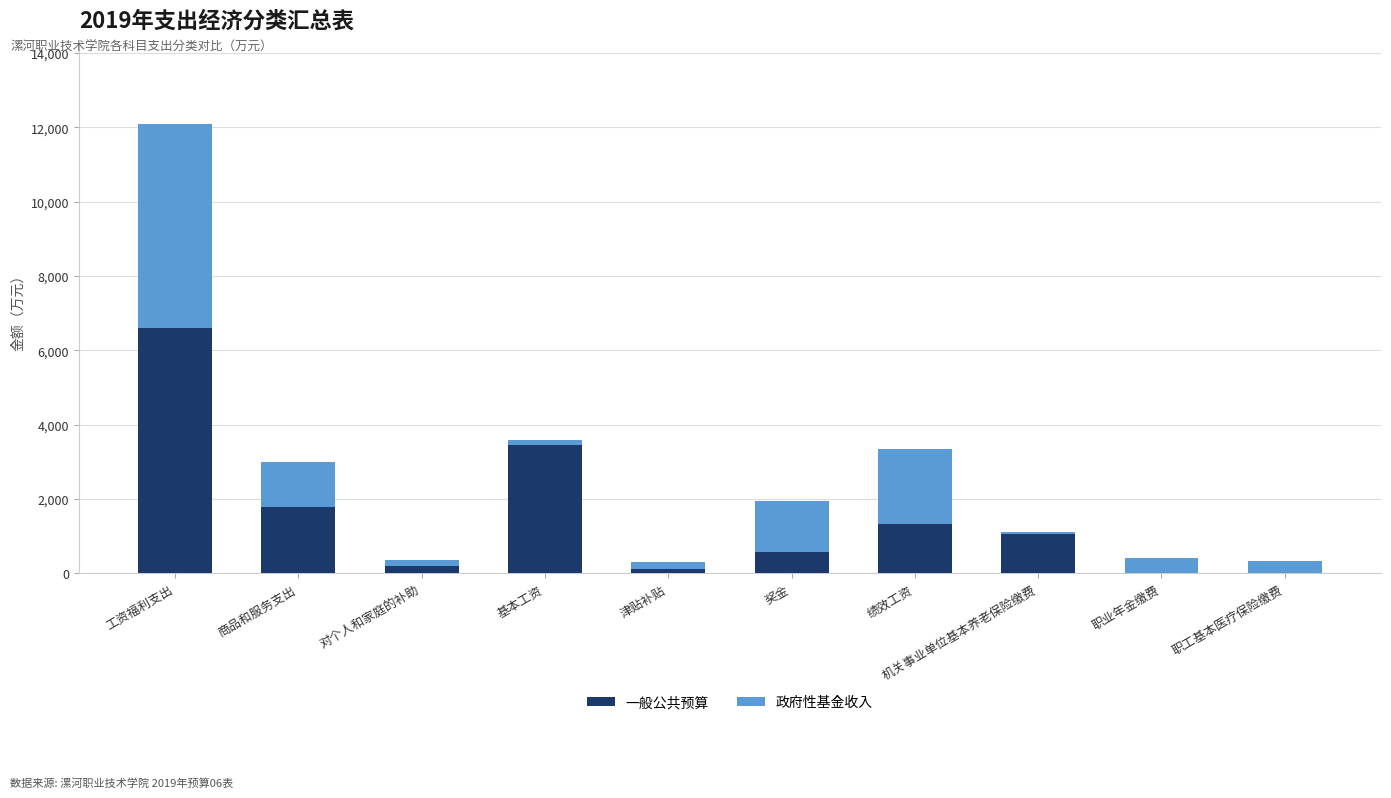

Is it true that 一般公共预算 equals 1036.6 at 奖金?

False